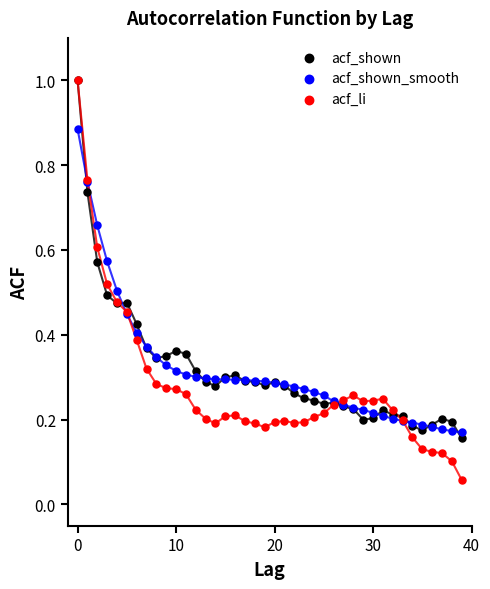

What are all the series names shown in the legend?

acf_shown, acf_shown_smooth, acf_li